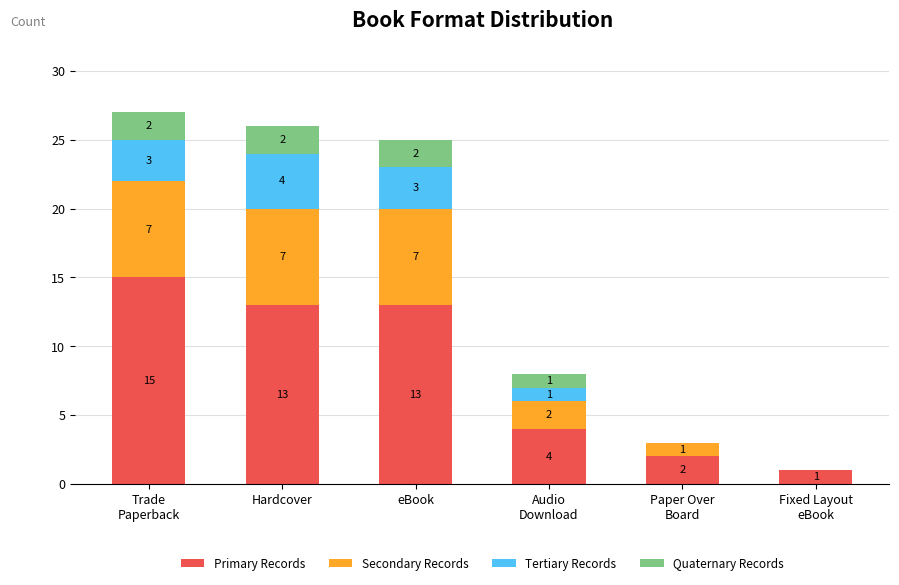

The value of Primary Records at Audio
Download is 4. True or false?

True